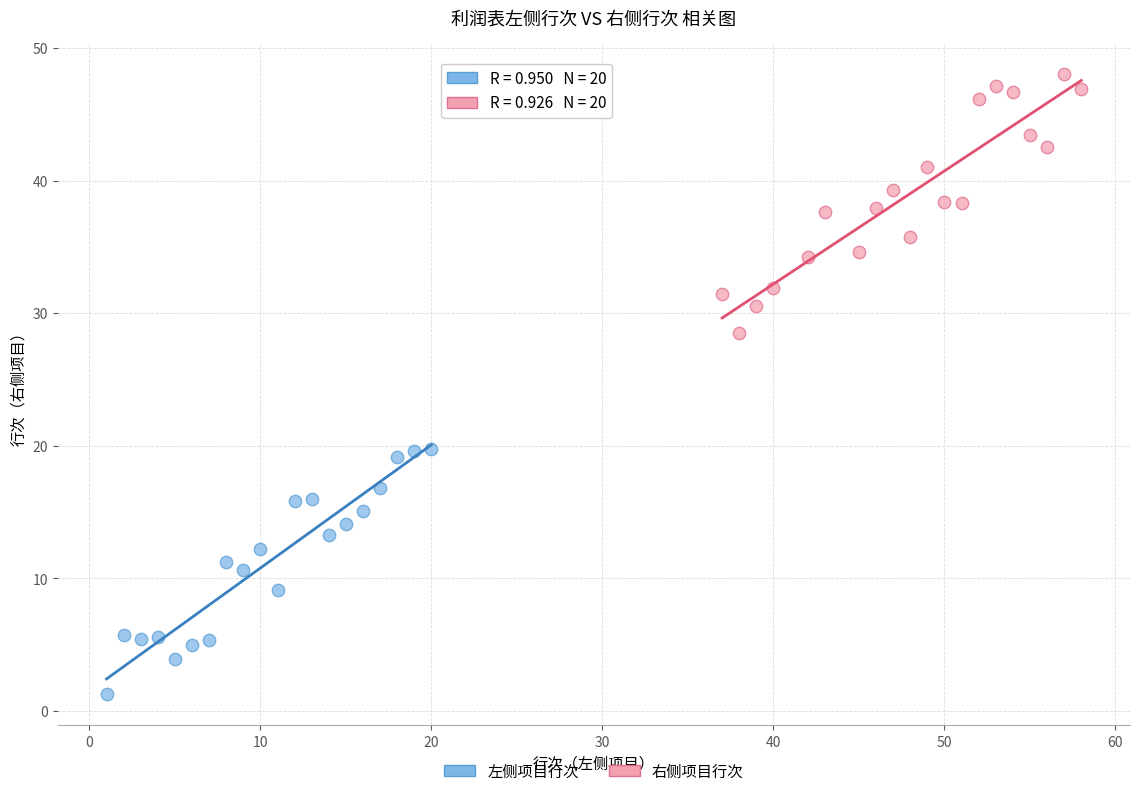

Which series contains the lowest Y value?

左侧项目行次